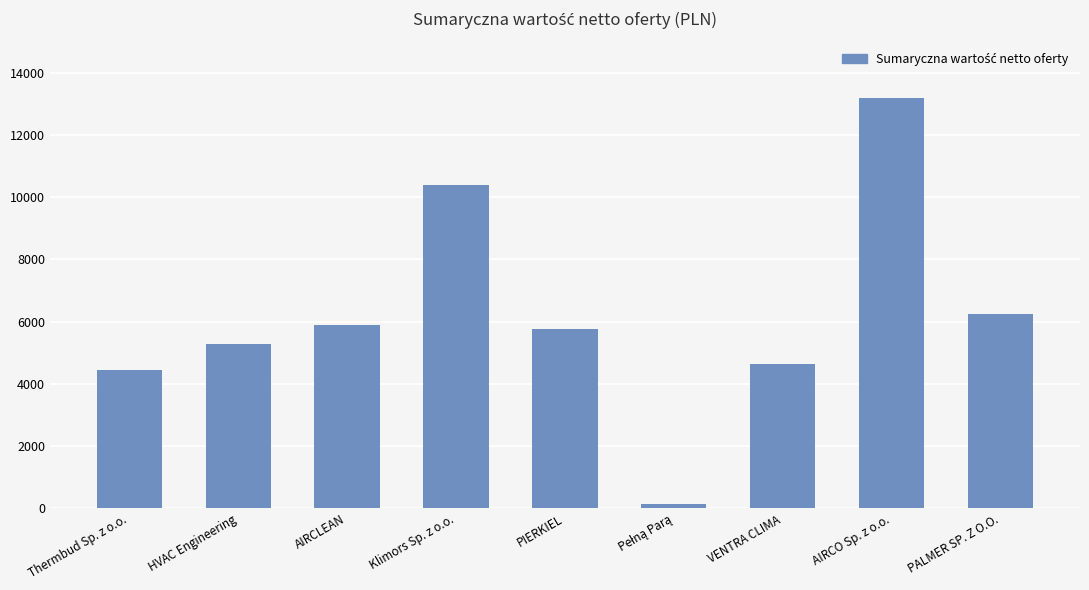

How many values are below 5780?

4